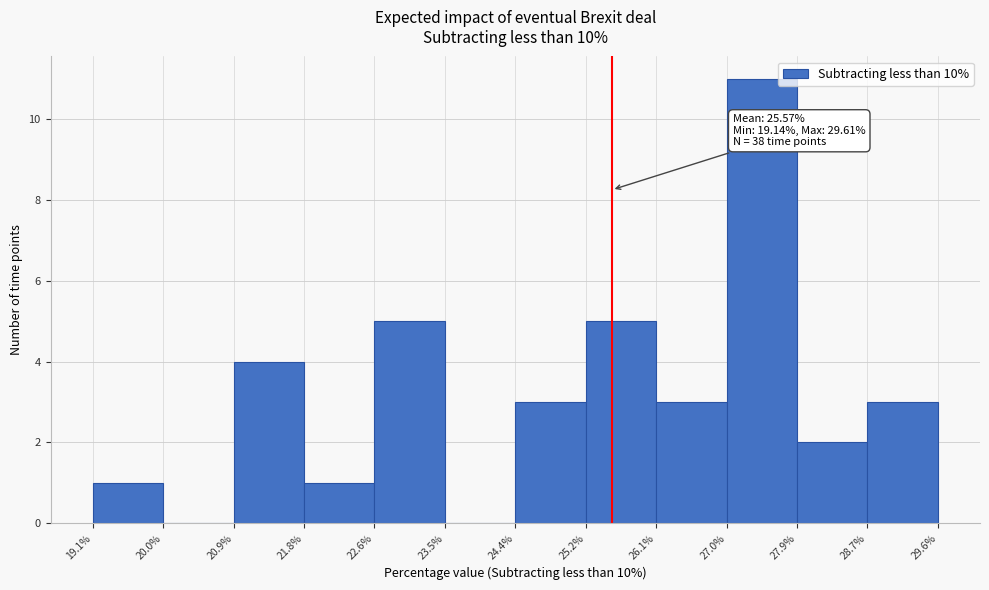

Which range on the x-axis has the tallest bar?

27.0% to 27.9%